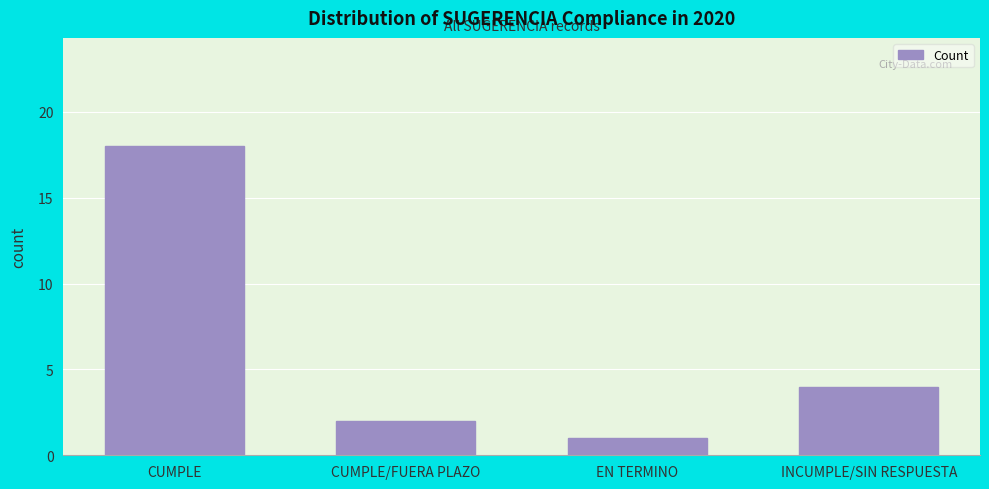

Reading right to left, what are all the values shown in this chart?

4	1	2	18